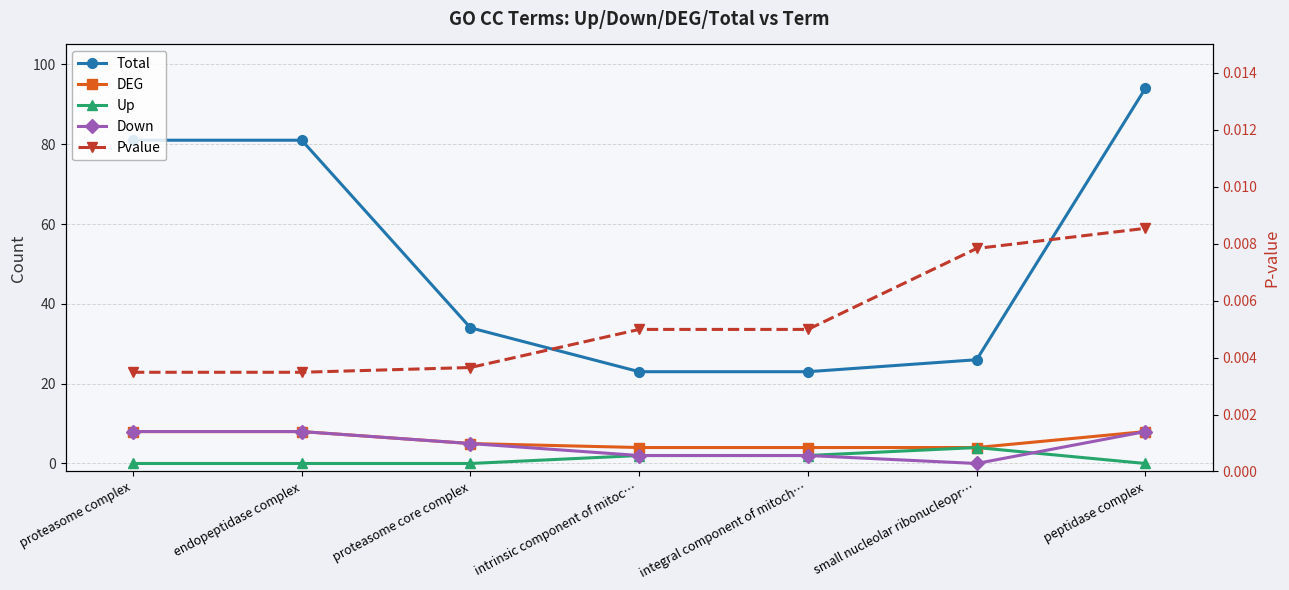

What is the difference between the second highest and second lowest values in the Down series?

6.0